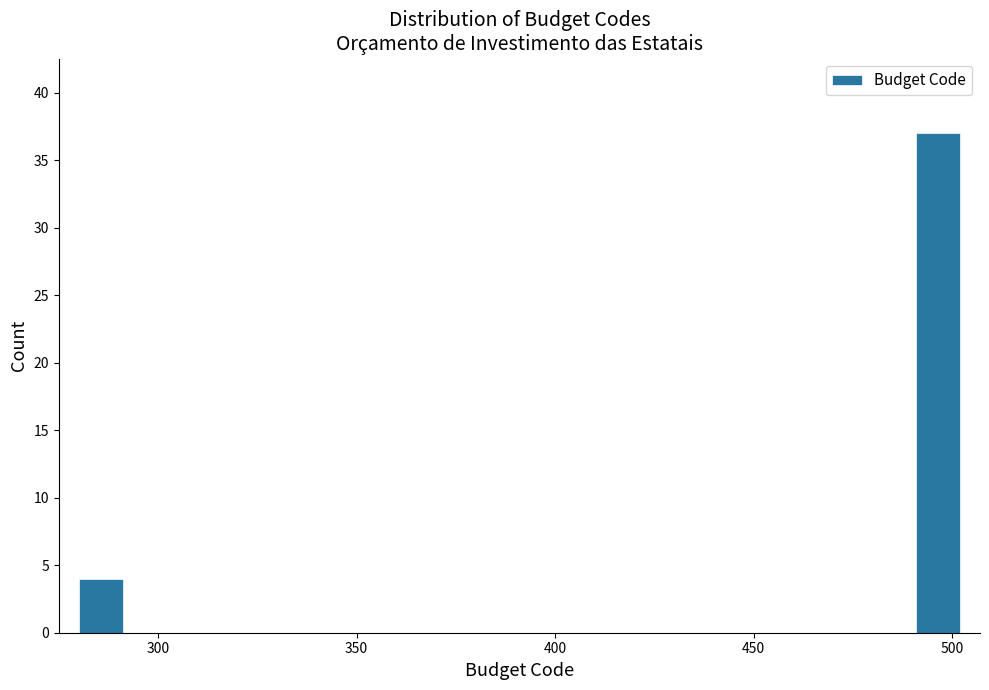

Around what value on the x-axis is the tallest bar? Give the approximate position of its centre, as read against the axis.

495